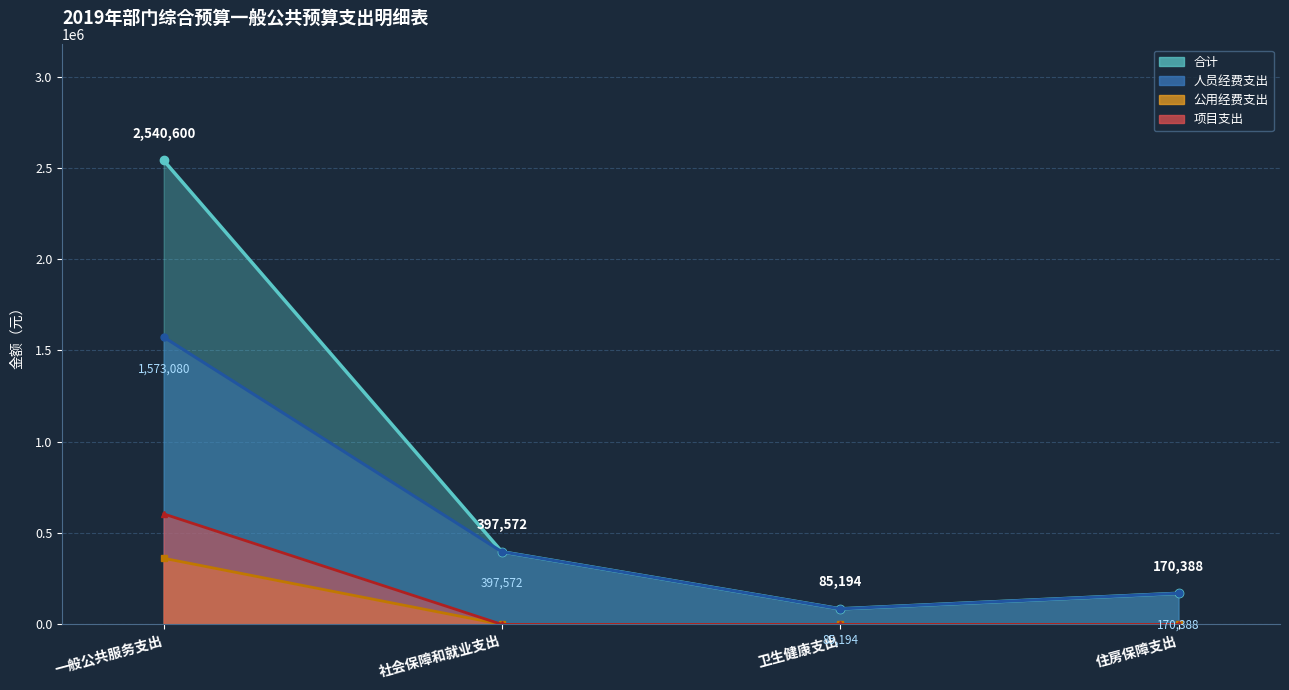

List the labels in order of 合计 value, smallest first.

卫生健康支出, 住房保障支出, 社会保障和就业支出, 一般公共服务支出